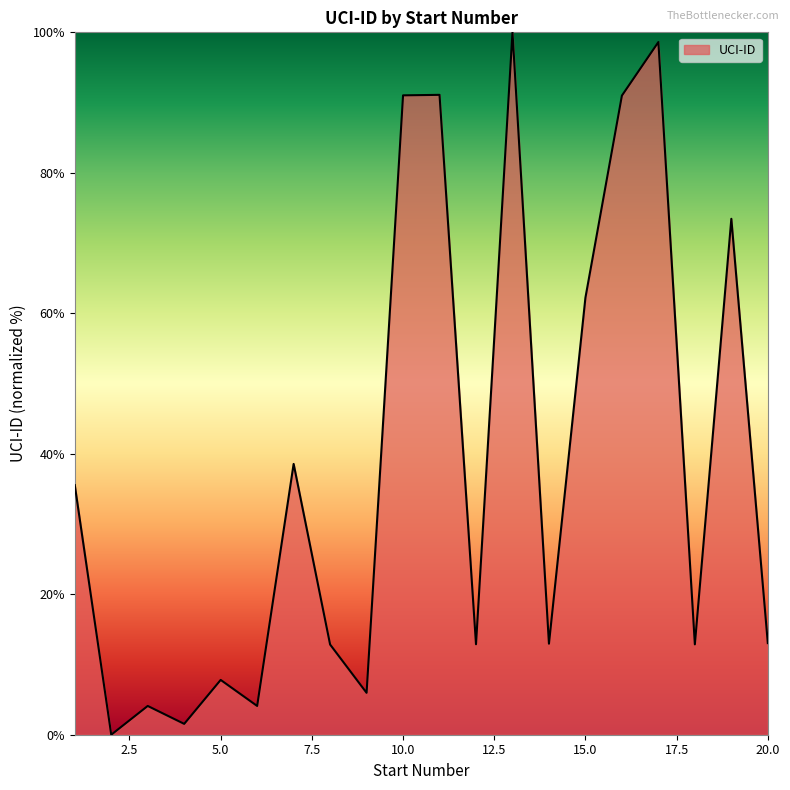

What is the maximum value shown in the chart?

100.0